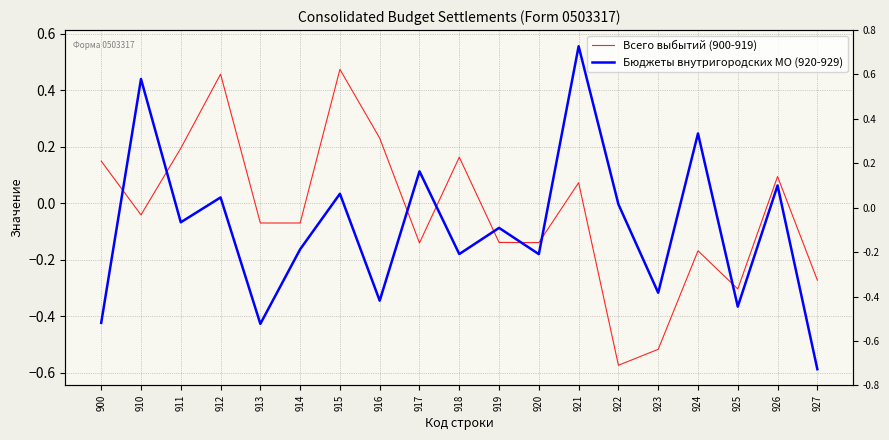

True or false: Бюджеты внутригородских МО (920-929) and Всего выбытий (900-919) cross at least once.

True